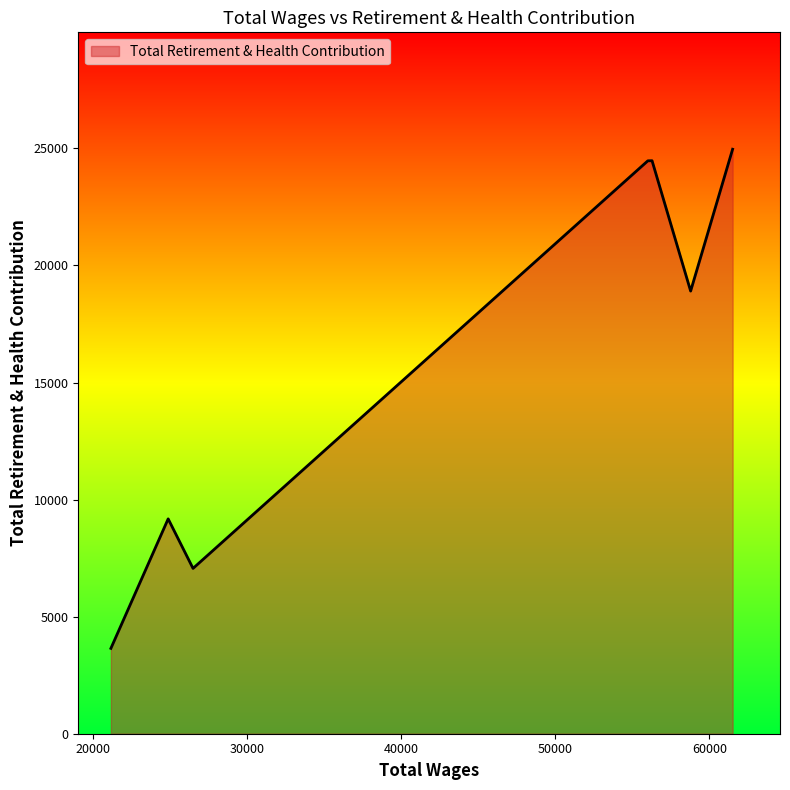

What is the smallest value displayed?

3645